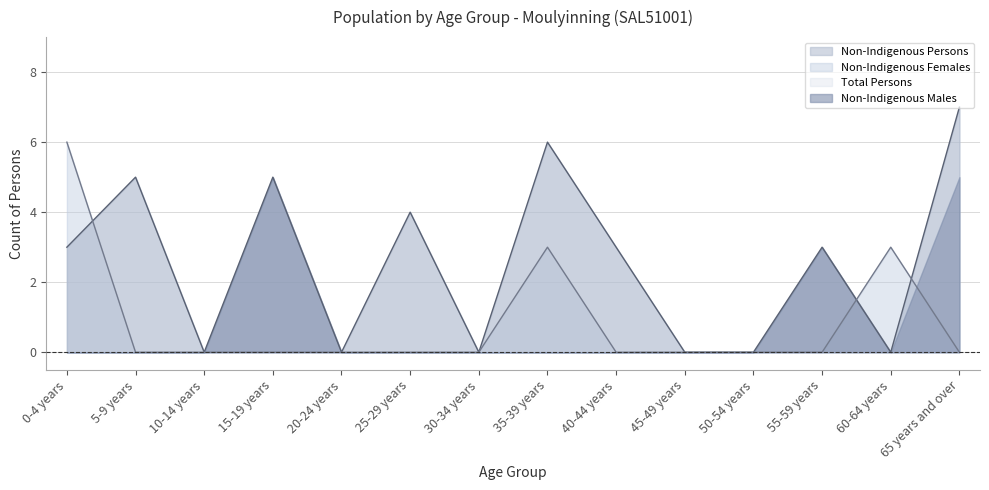

What is the difference between the maximum and minimum values in the Non-Indigenous Females series?

6